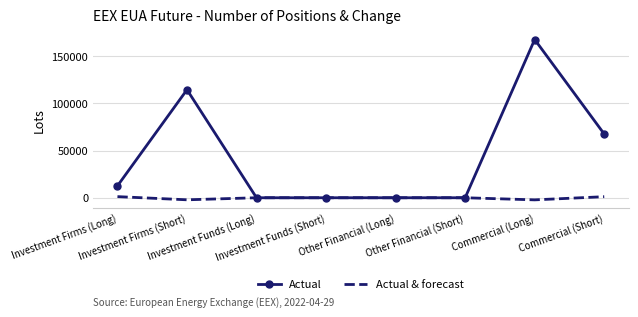

Which series has the largest total across all categories?

Actual